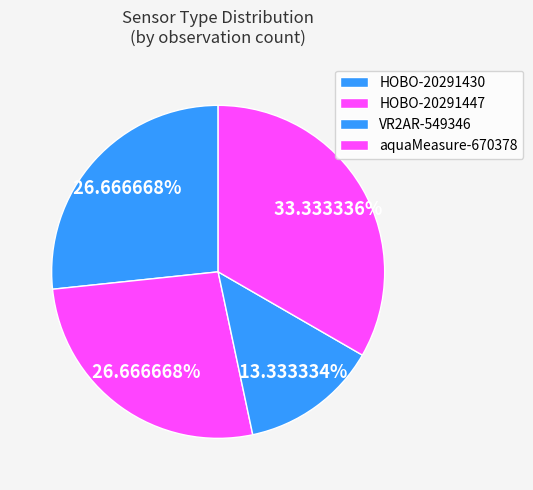

How many segments does this pie chart have?

4